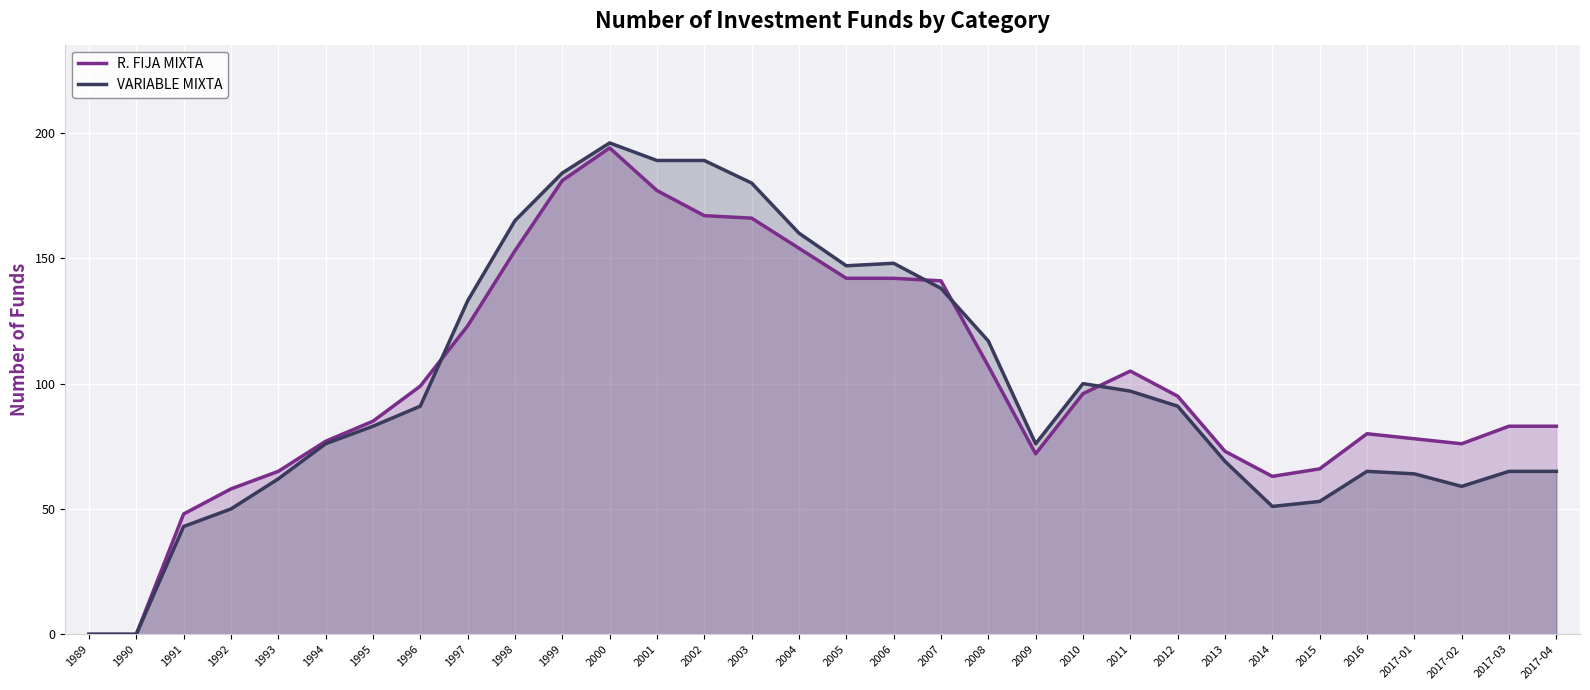

At how many categories does at least one series exceed 63?

27